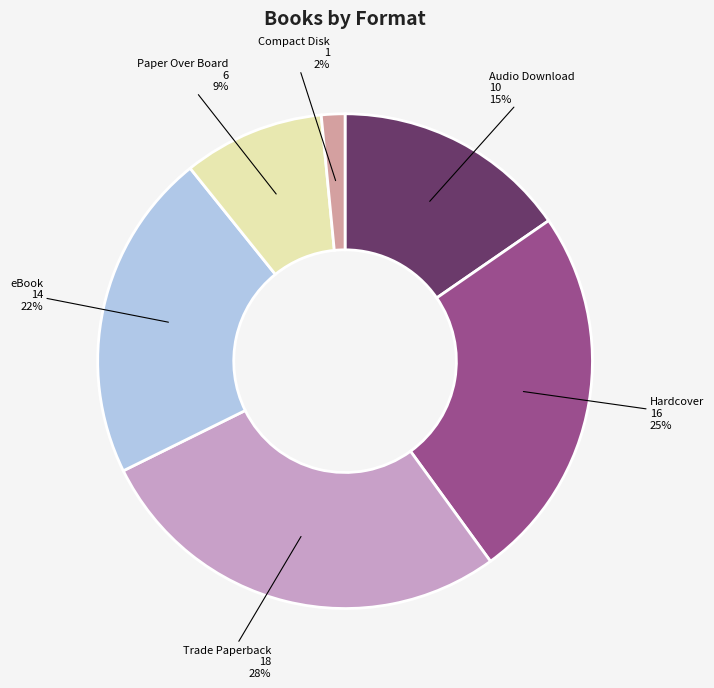

To the nearest percent, what is the difference between the largest and smallest slice percentages?

26%